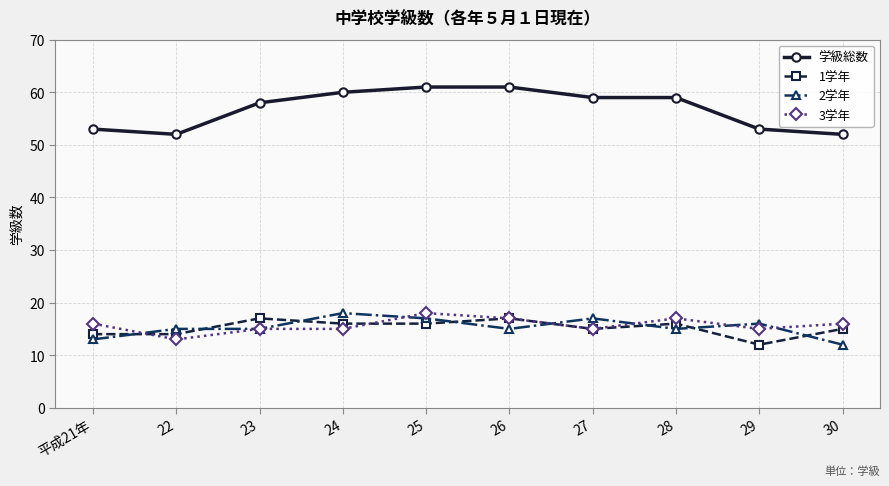

What is the total value across all series at 26?

110